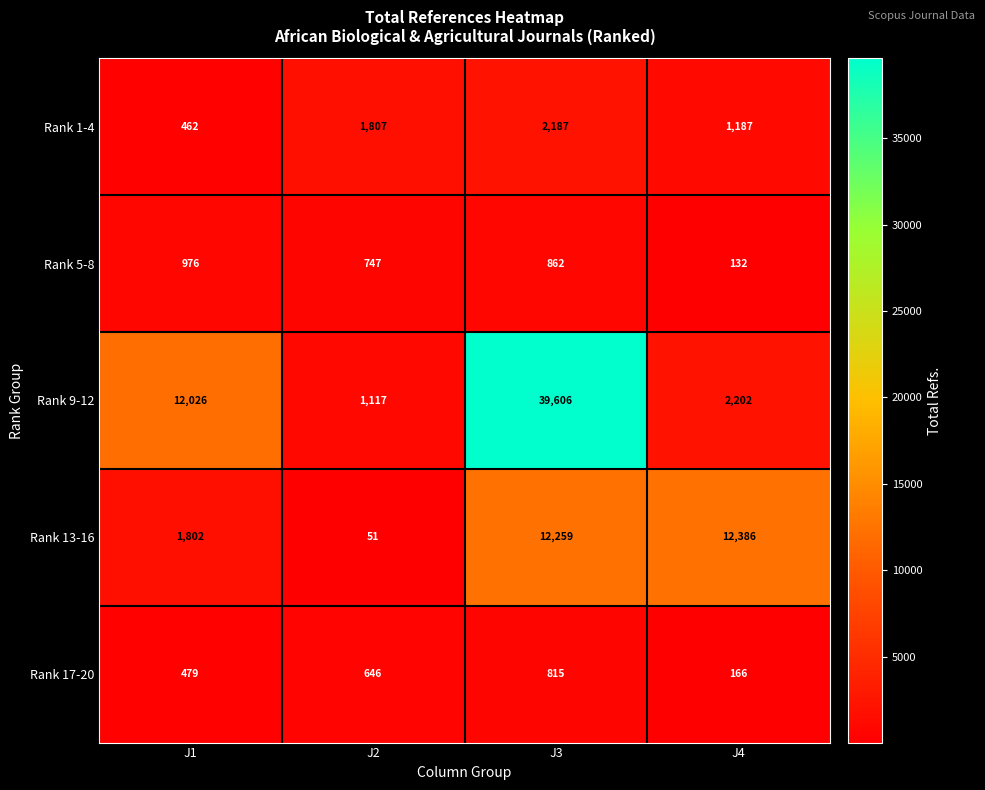

What is the difference between the Rank 5-8 values at J1 and J3?

114